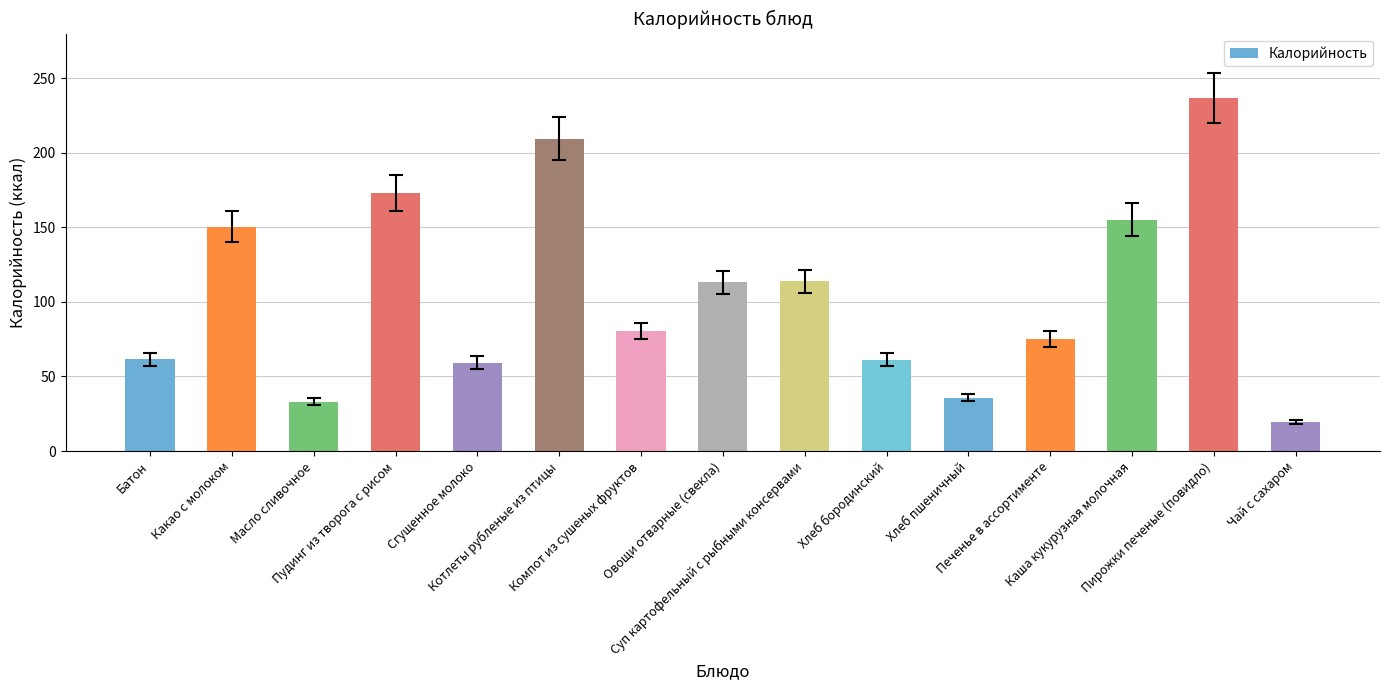

What is the change in value from Пудинг из творога с рисом to Компот из сушеных фруктов?

-92.7